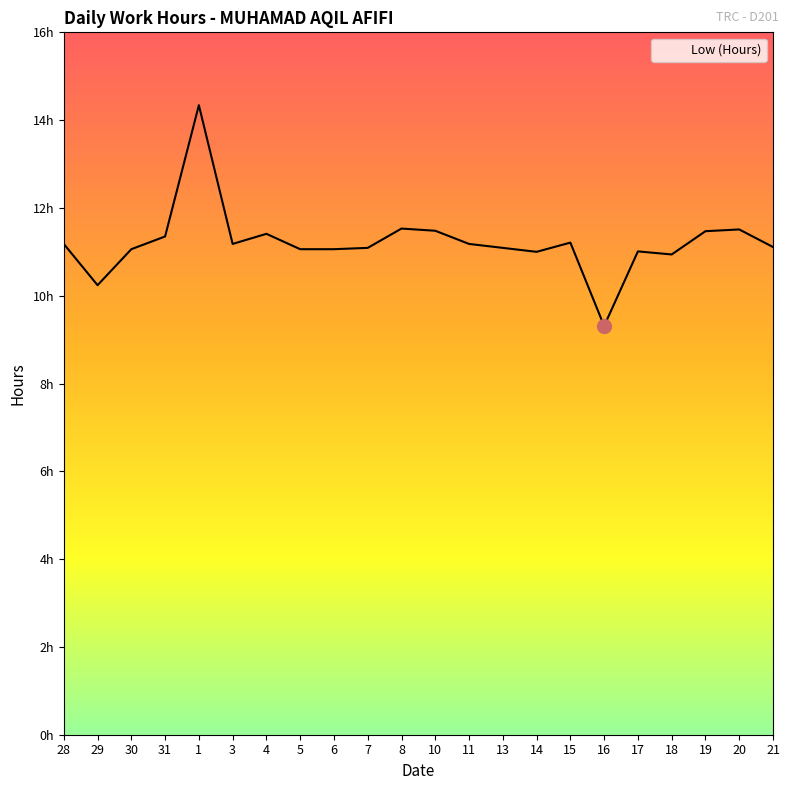

What is the greatest value displayed?

14.3